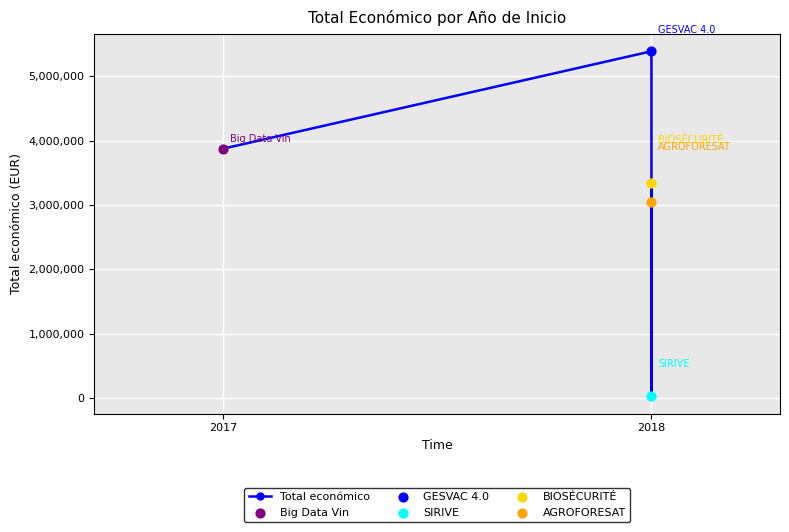

What is the ratio of the value at 3 to the value at 2018?

0.6